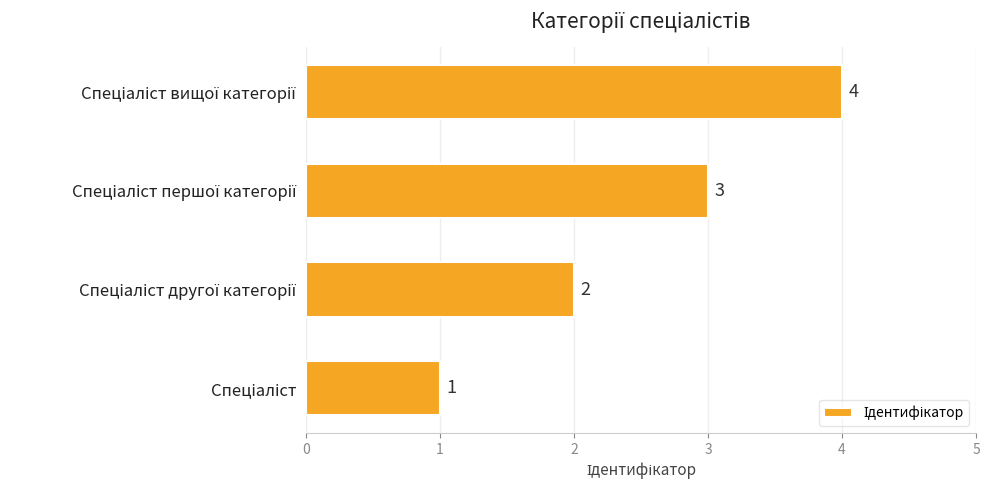

What is the difference between the maximum and minimum values?

3